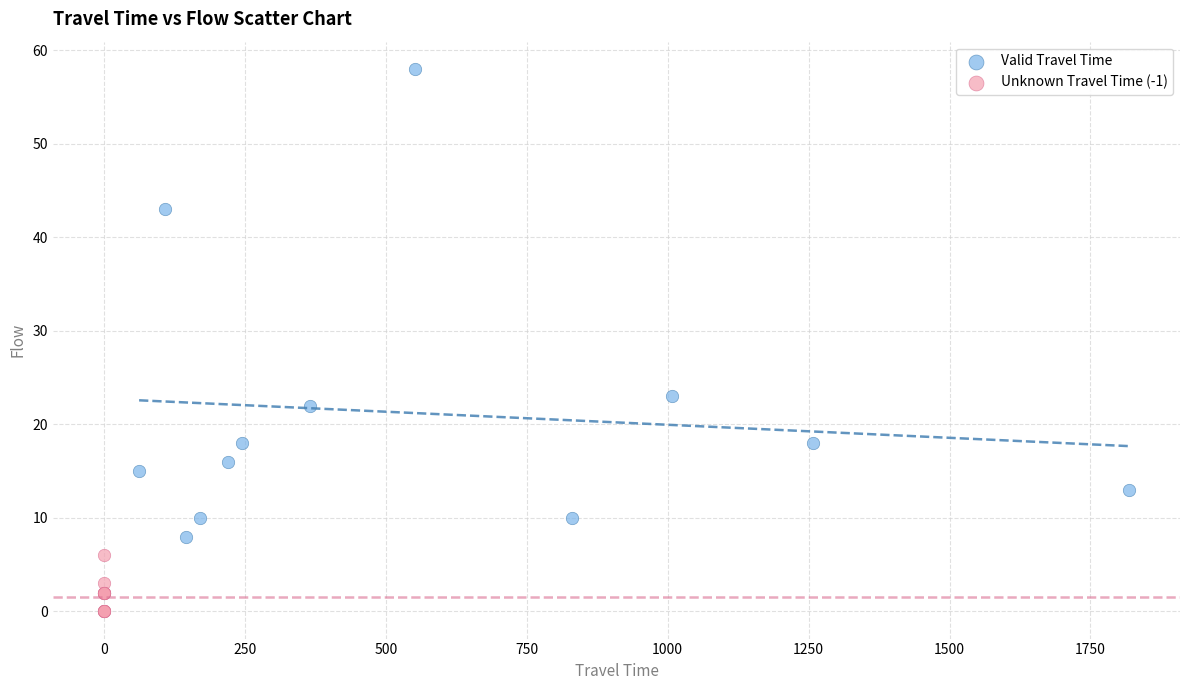

Which series has the widest spread of Y values?

Valid Travel Time